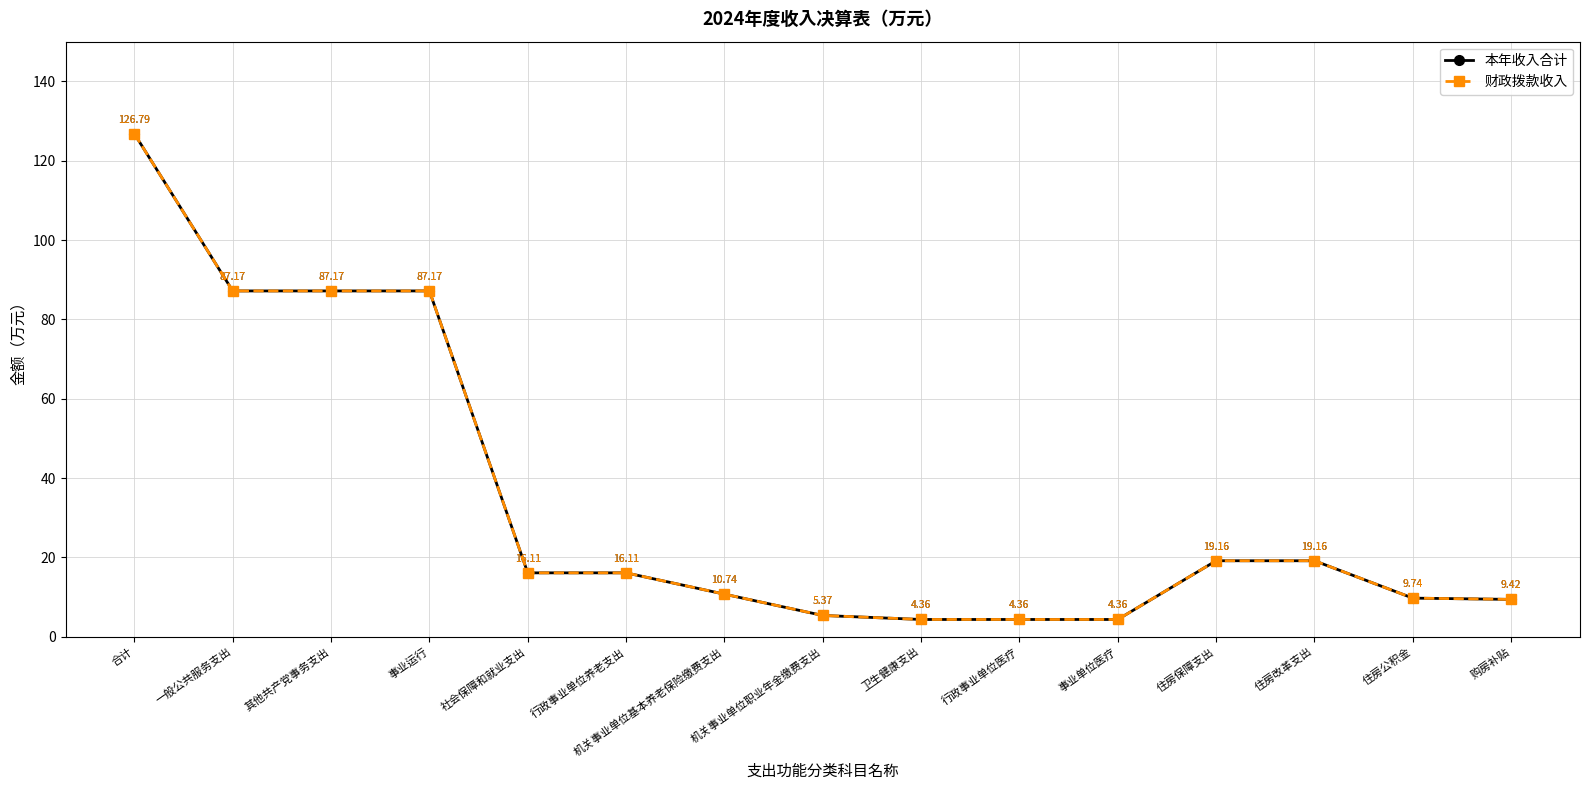

What value does the 财政拨款收入 series have at 购房补贴?

9.4